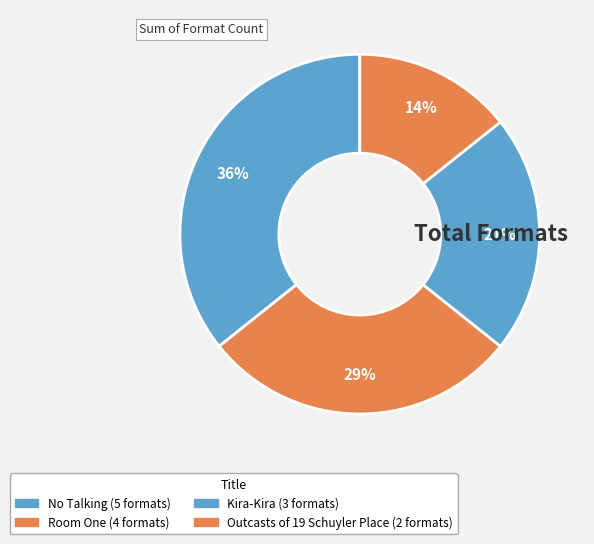

What percentage do Outcasts of 19 Schuyler Place and Room One together represent?

42.9%